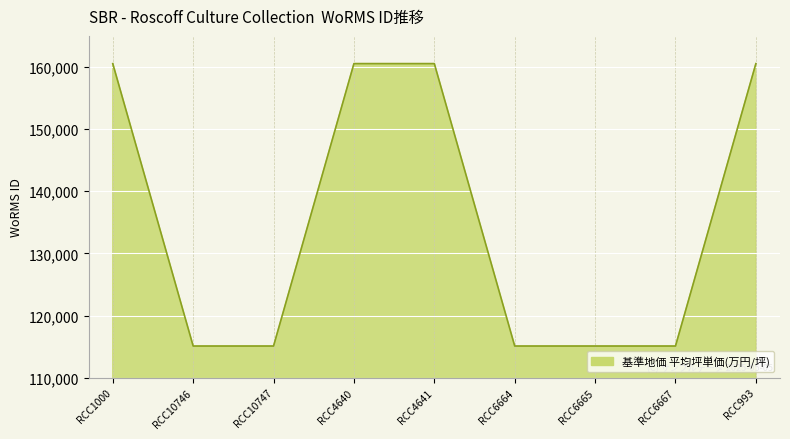

What is the difference between the second highest and minimum values?

45450